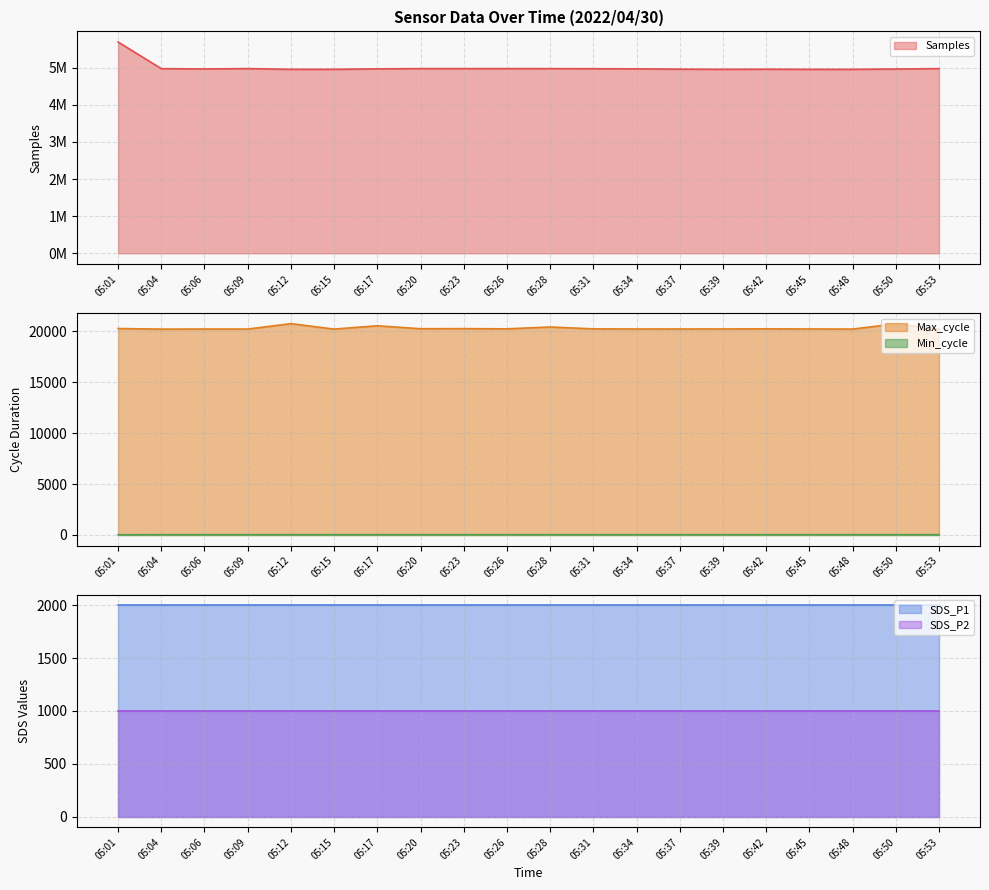

How many interior local peaks does the Samples series have?

3